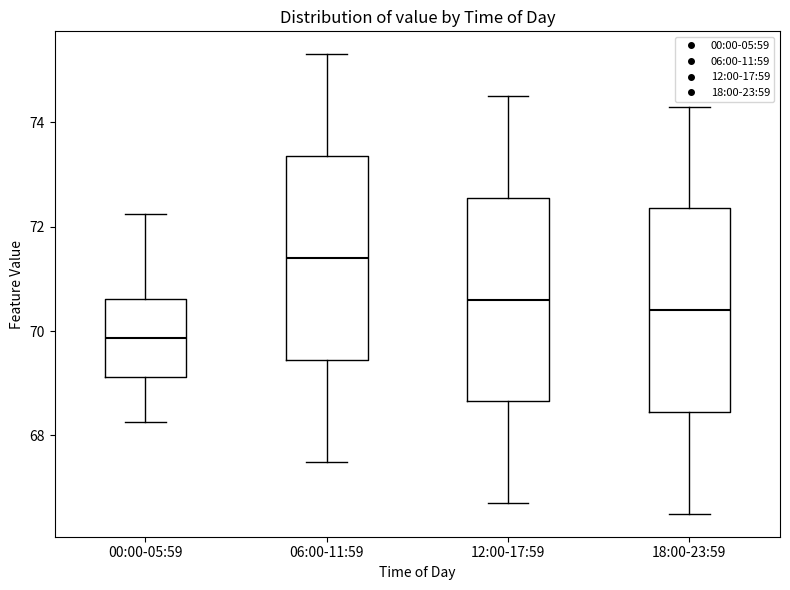

Which box's median line is the highest?

06:00-11:59